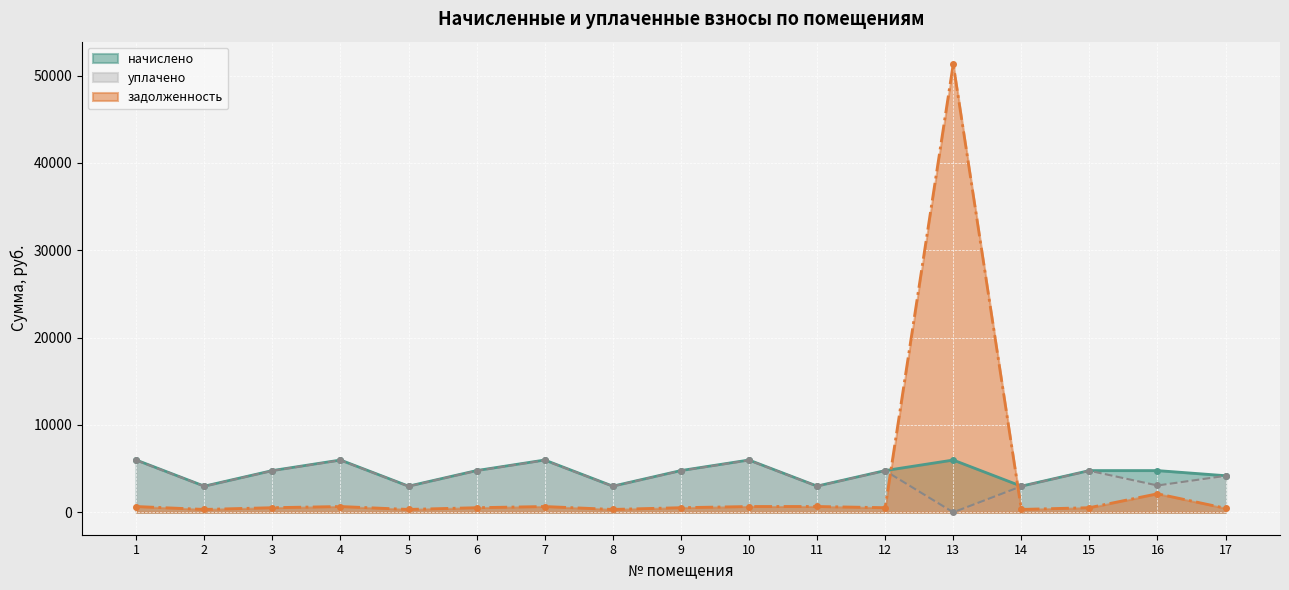

Is it true that начислено equals 4779.1 at 12?

True